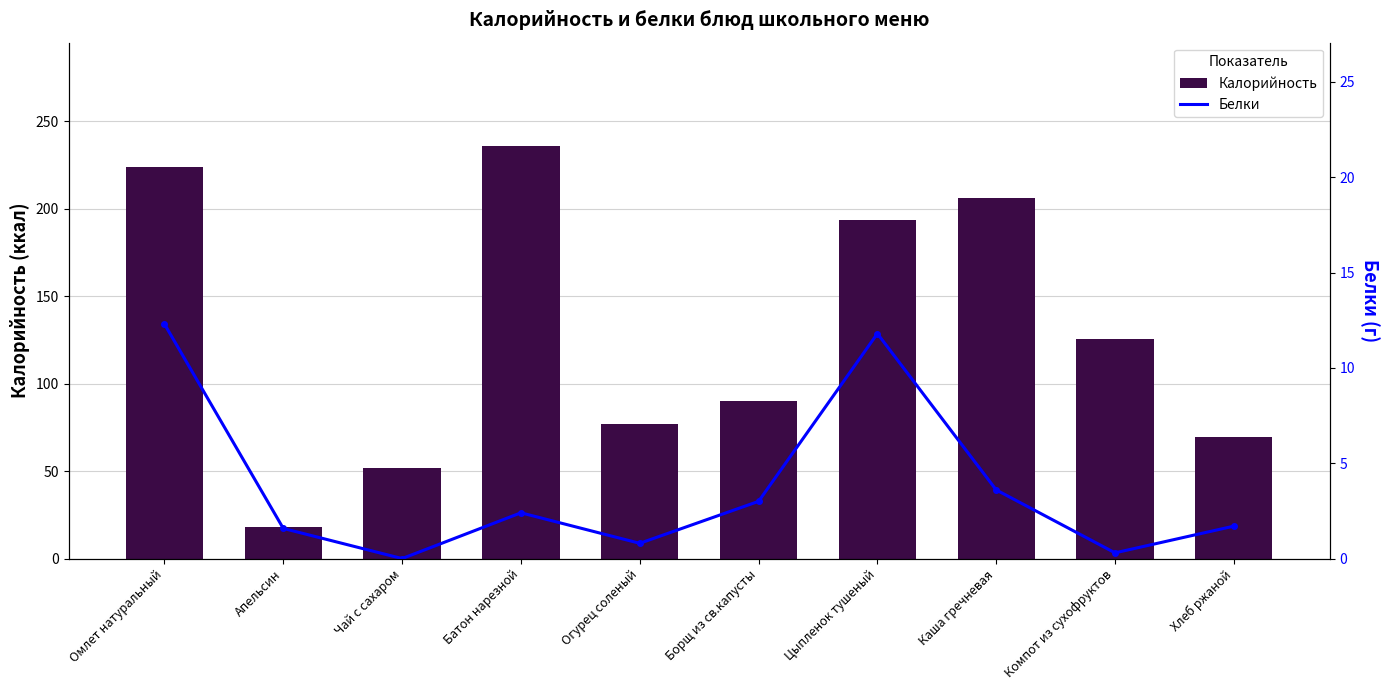

What position from the right is Хлеб ржаной?

1